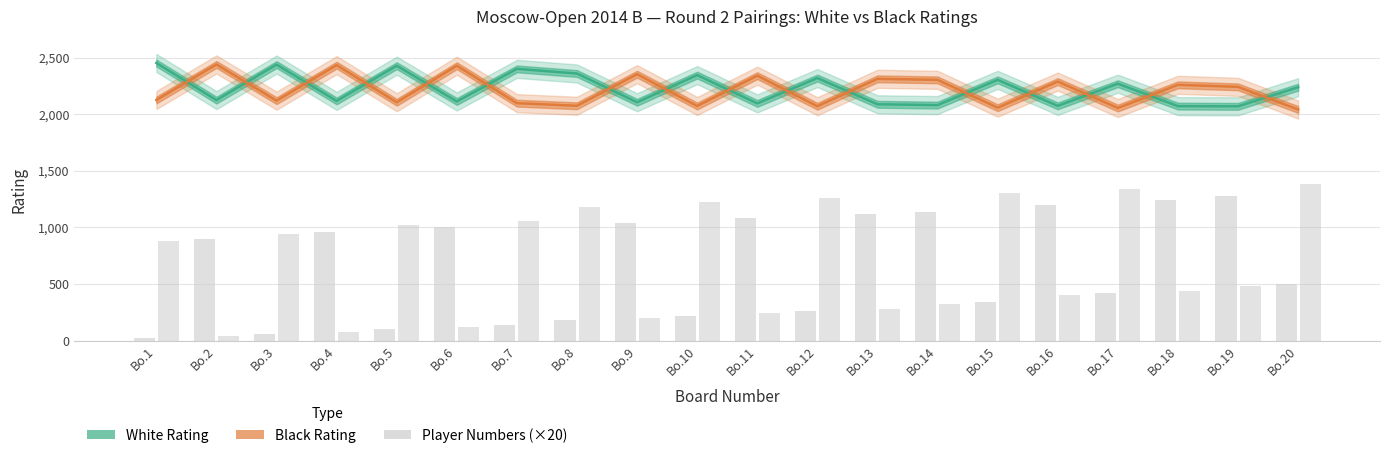

What is the sum of the White Rating values at Bo.13 and Bo.20?

4325